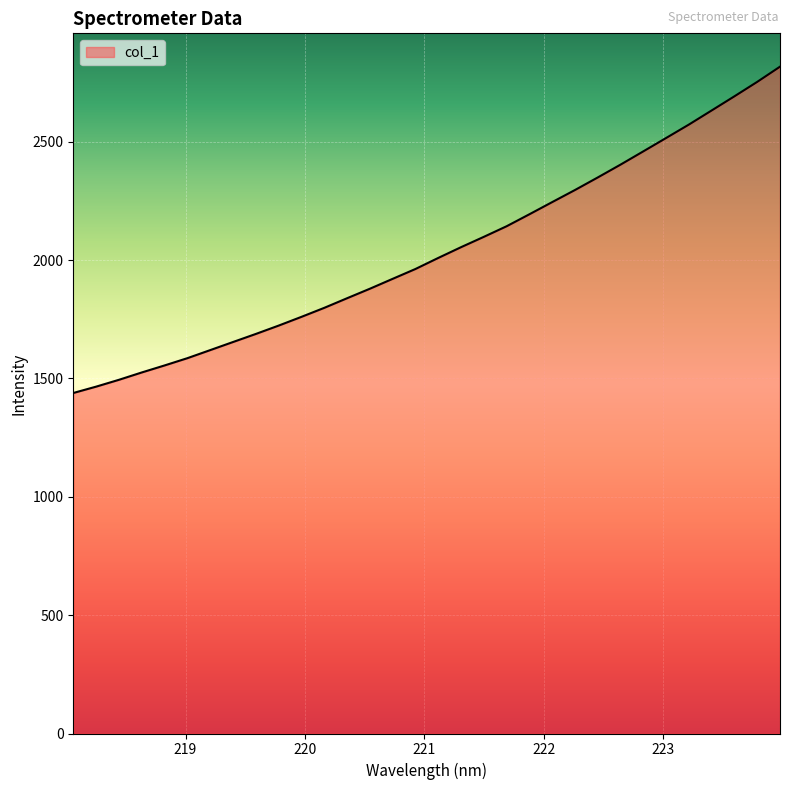

Reading left to right, list all the values displayed in this chart.

1438.7	1465.5	1494.4	1525.5	1555.1	1585.8	1619.9	1654.1	1688.2	1723.5	1760.4	1798.5	1839.1	1879.3	1921.1	1962.7	2009.4	2054.9	2098.6	2143.3	2194.0	2245.4	2296.5	2349.5	2403.8	2459.8	2516.2	2573.0	2632.6	2692.4	2753.3	2817.5